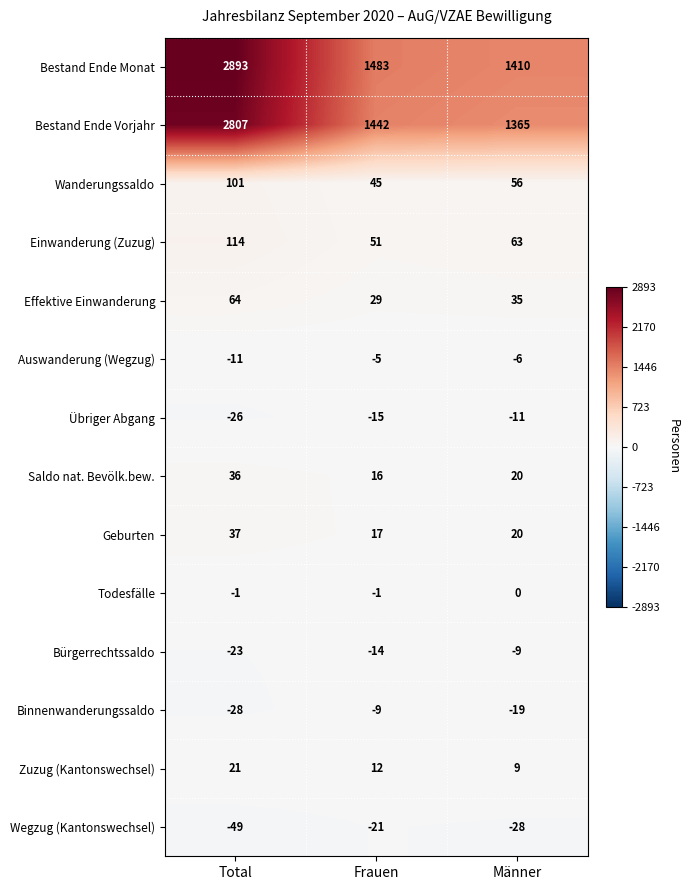

List the labels in order of Übriger Abgang value, smallest first.

Total, Frauen, Männer